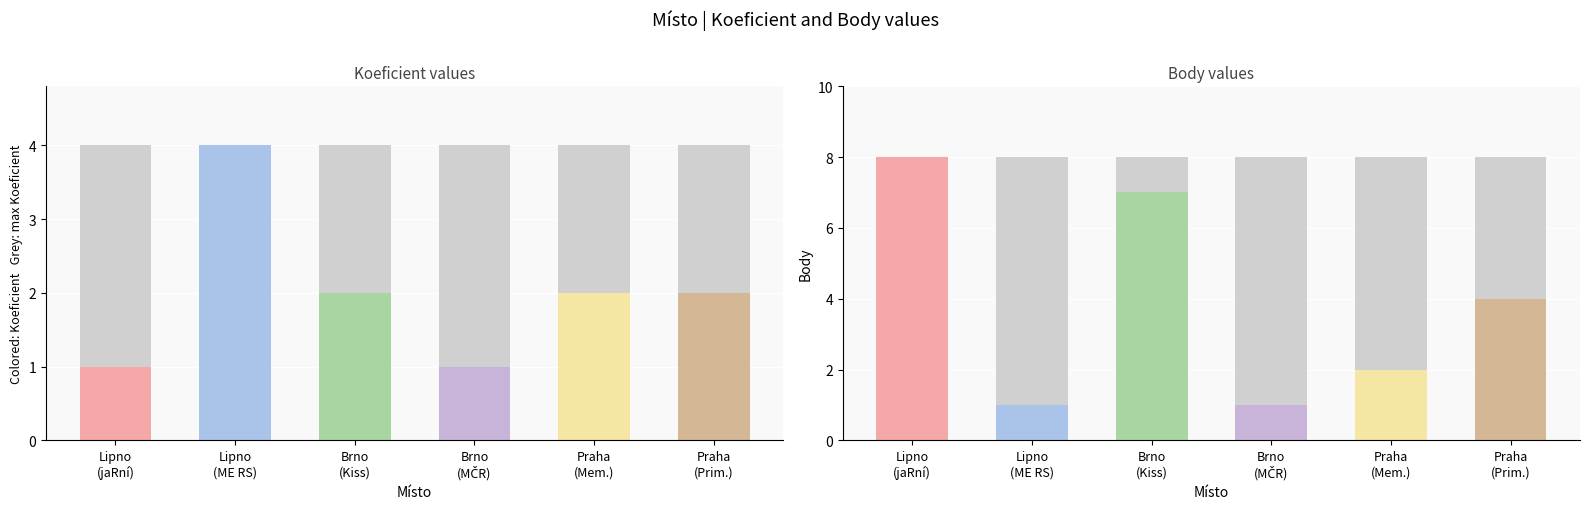

At which label does Body reach its minimum?

Lipno - Černá v Pošumaví (ME RS)